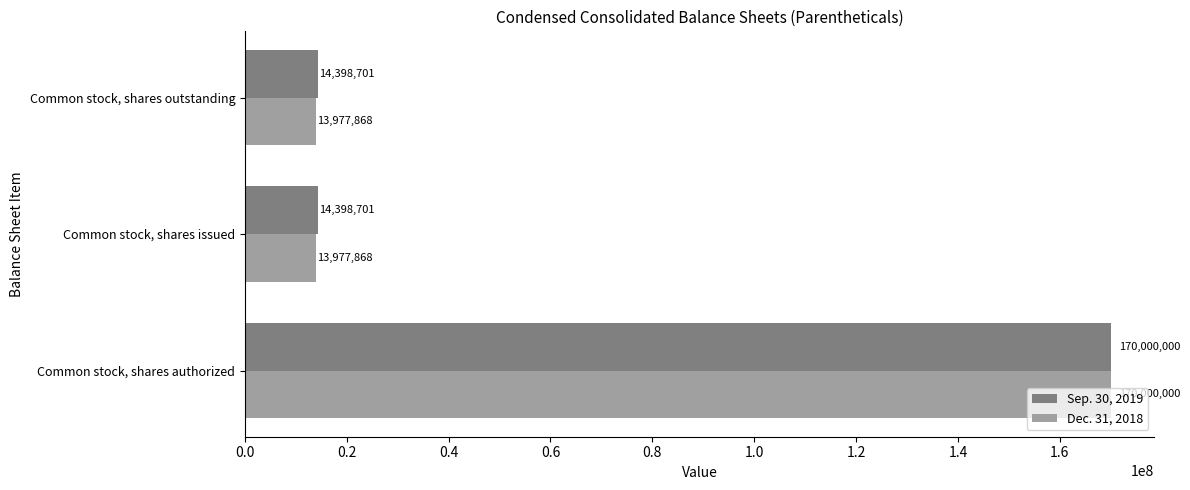

What is the difference between the maximum and minimum values in the Sep. 30, 2019 series?

155601299